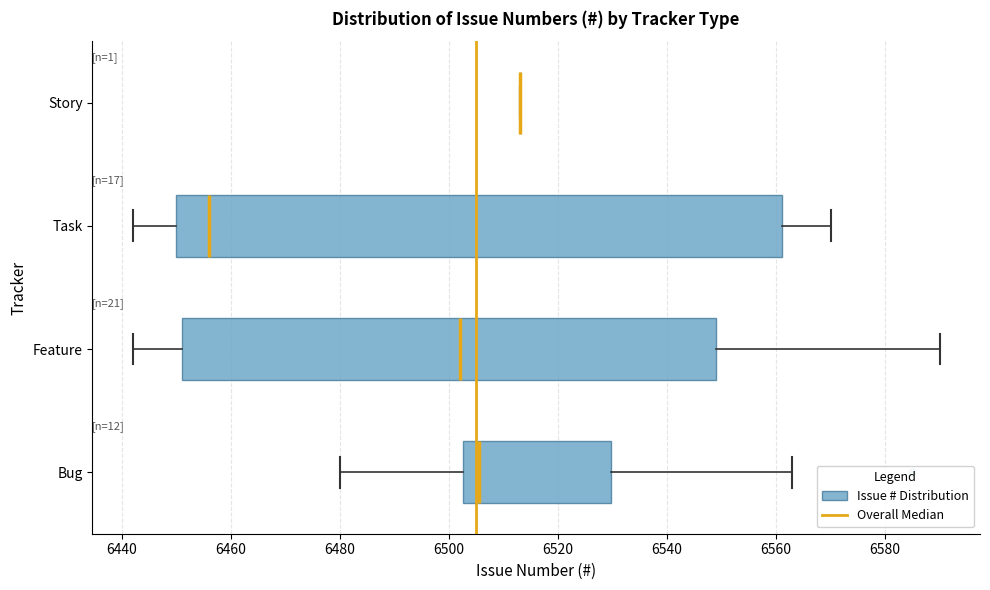

Where is the left edge of the box for Feature on the x-axis? The values are not printed on the chart, so give them approximately, as read against the axis.

6452